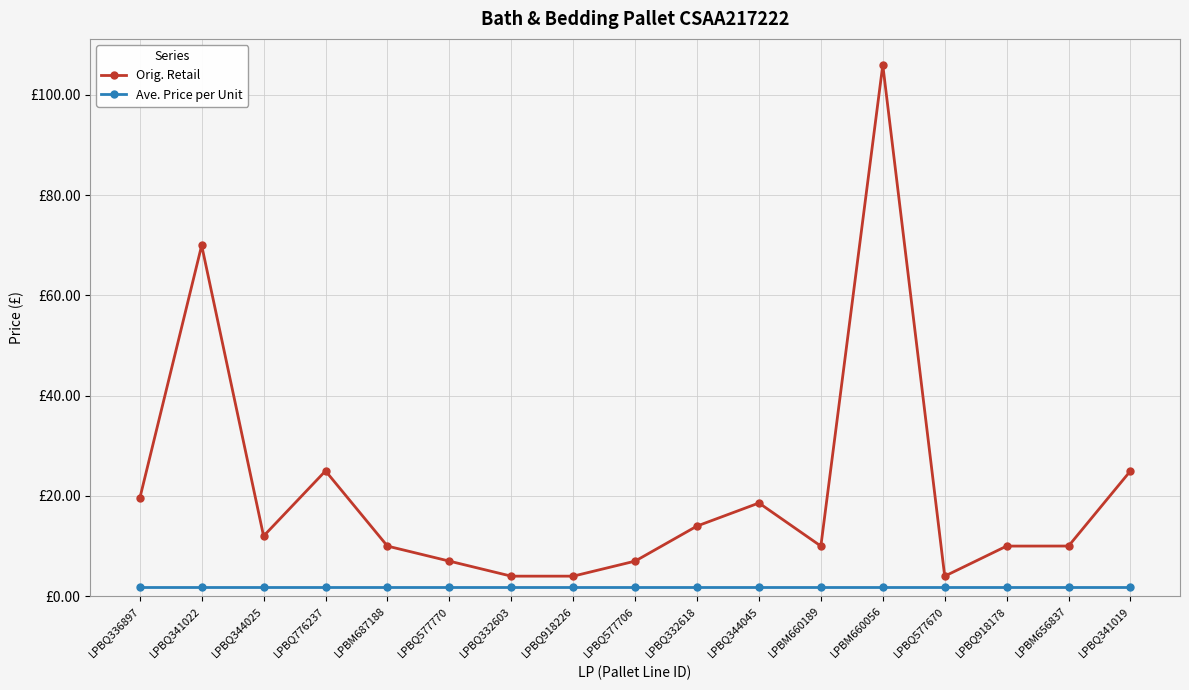

What is the average value of the Orig. Retail series?

20.9